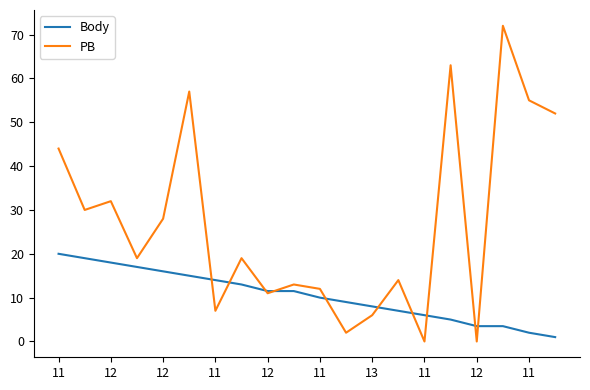

Which series has the widest spread of values?

PB